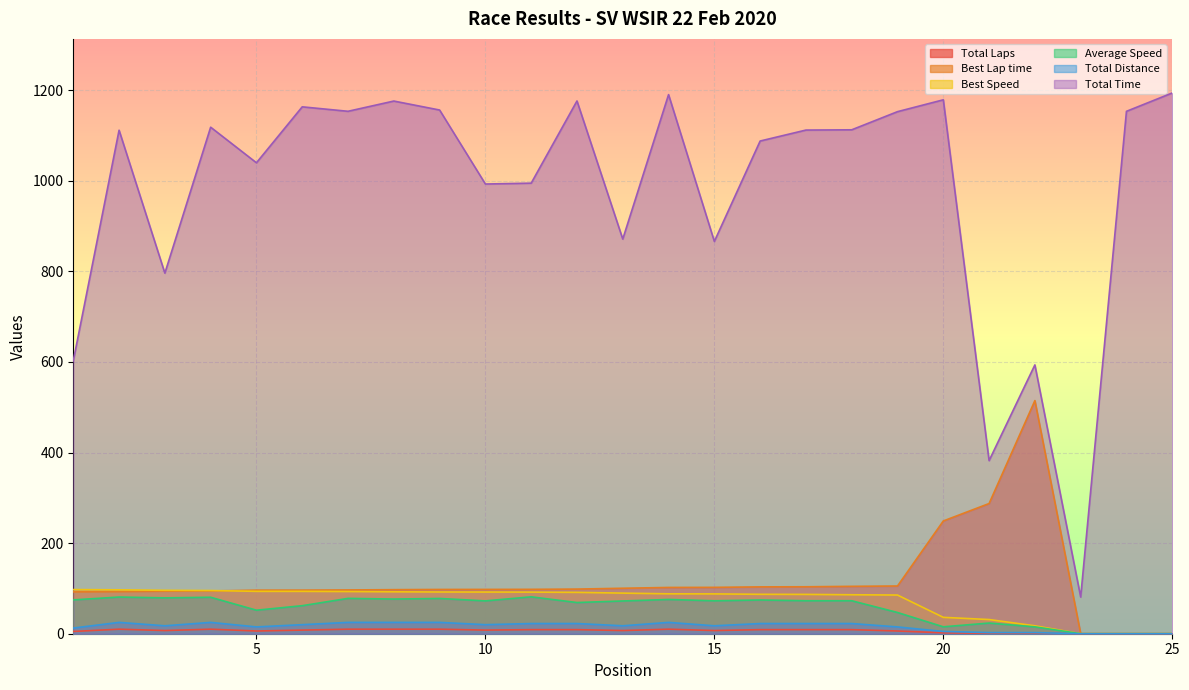

What is the value of the Average Speed point at the 13th from the left?

72.3